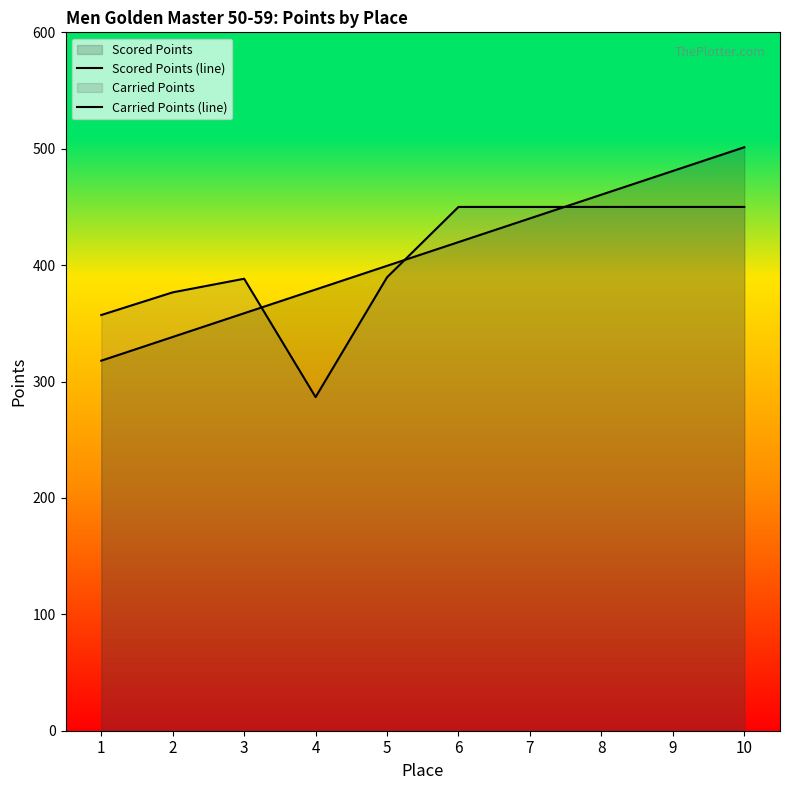

Rank the categories by Scored Points (line) value from lowest to highest.

1, 2, 3, 4, 5, 6, 7, 8, 9, 10